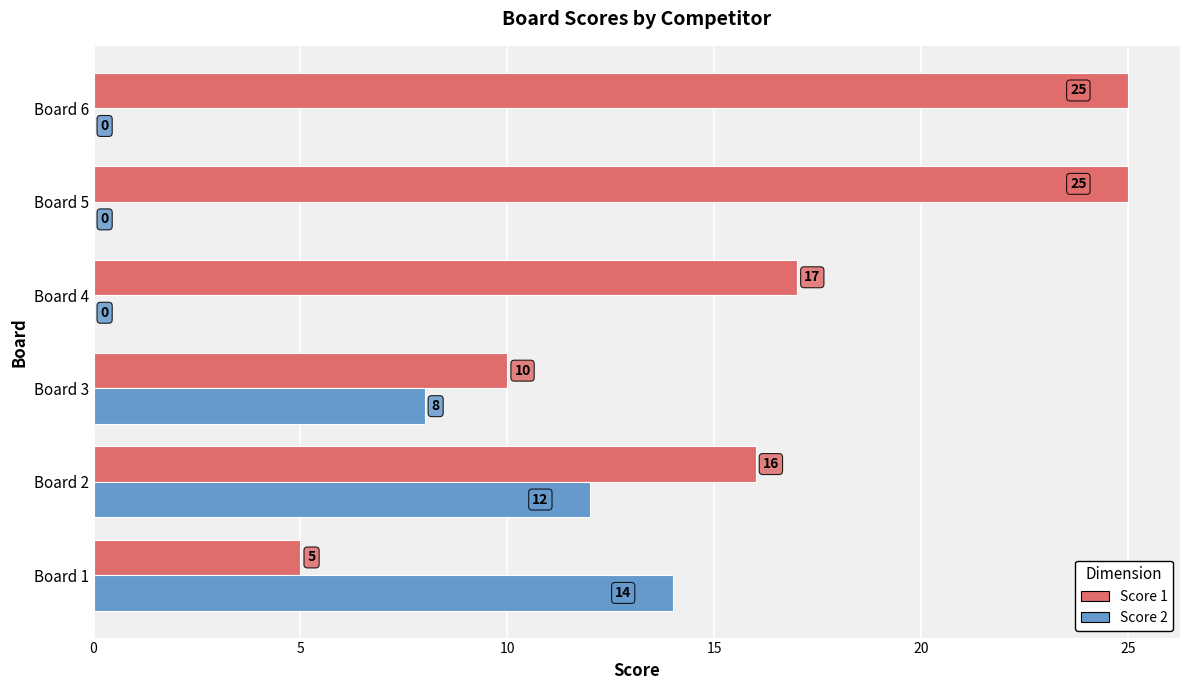

How many Score 1 values are between 10 and 25?

5